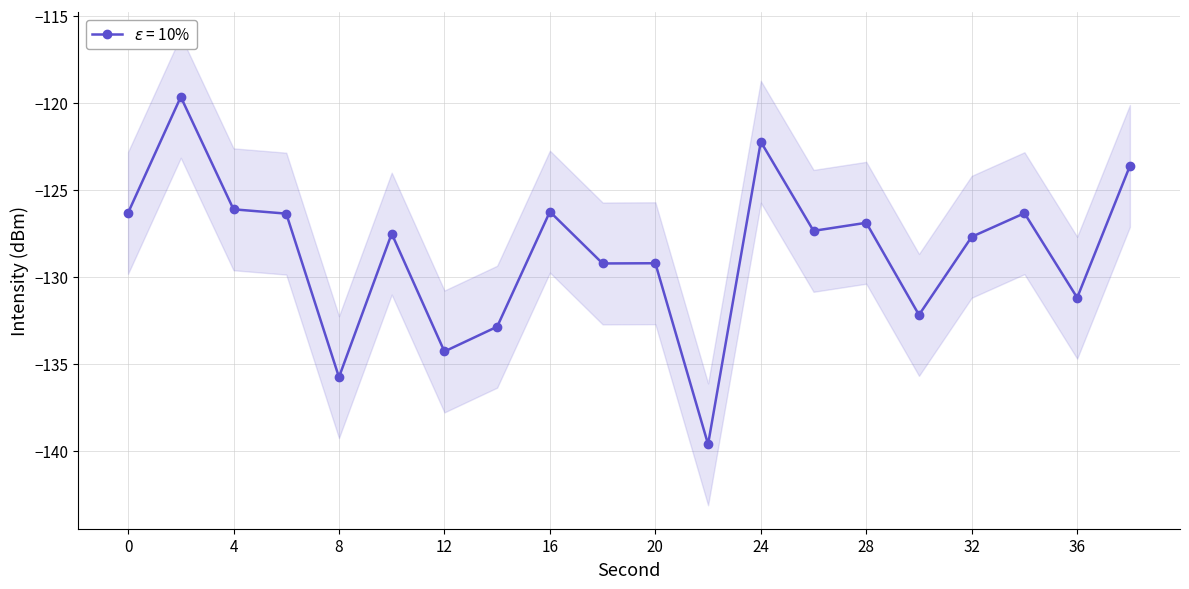

Between 18 and 34, which is larger?

34